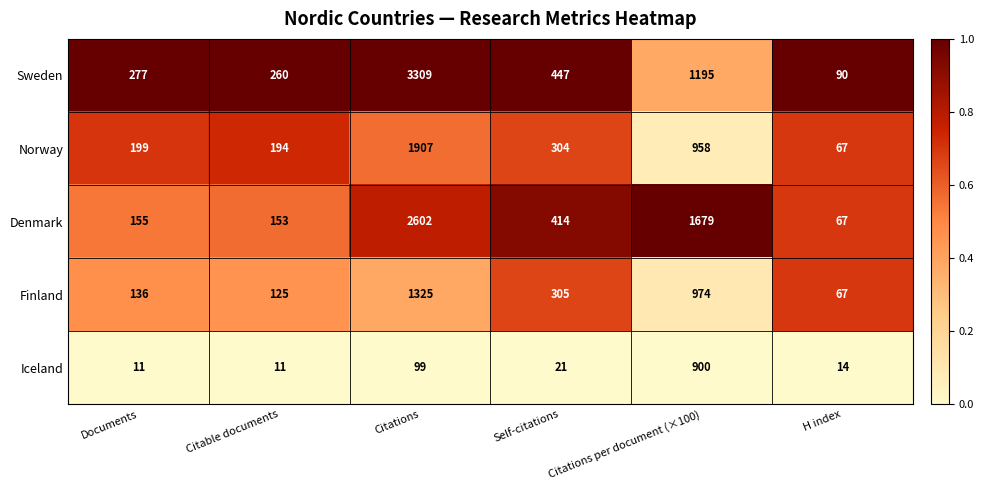

Where does the Finland series first go above 305?

Citations